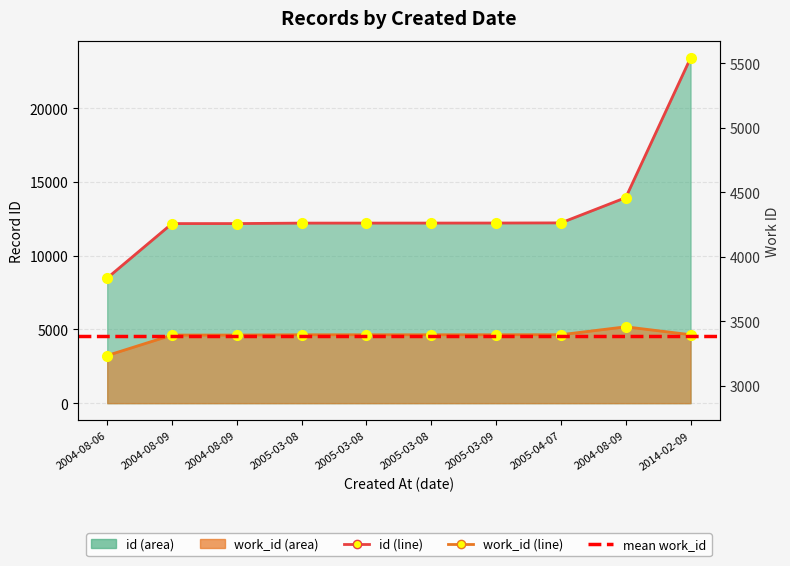

At which category is the sum across all series the highest?

2014-02-09